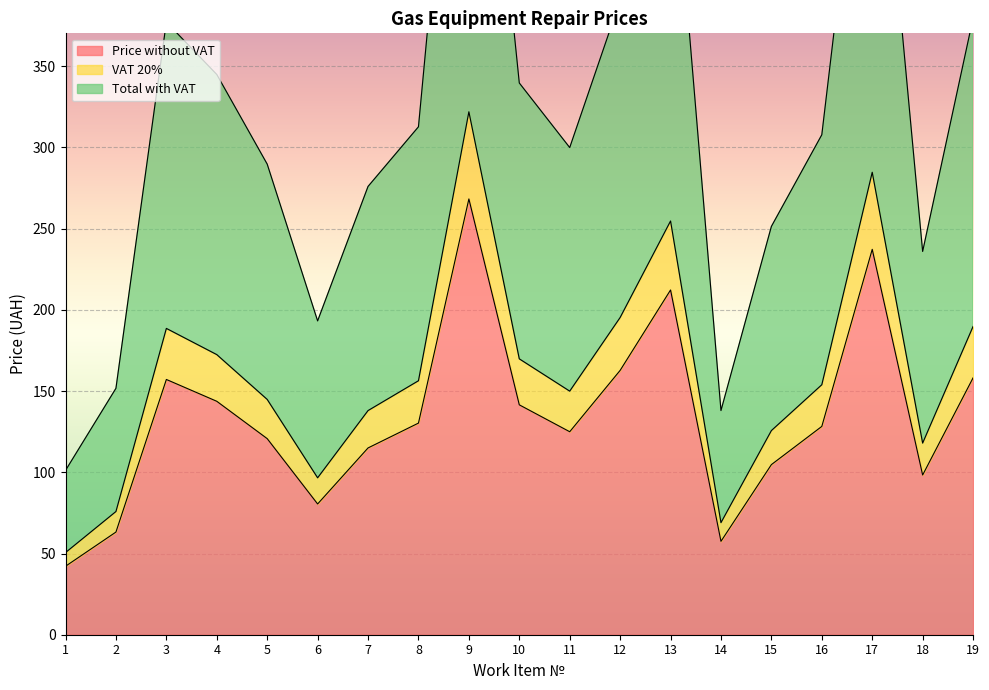

Reading left to right, extract all data points from this chart.

Price without VAT: 1=42.1	2=63.2	3=157.2	4=143.7	5=120.7	6=80.5	7=115.0	8=130.3	9=268.3	10=141.5	11=125.0	12=162.7	13=212.2	14=57.5	15=104.7	16=128.2	17=237.3	18=98.3	19=158.1
VAT 20%: 1=50.6	2=75.8	3=188.6	4=172.5	5=144.9	6=96.6	7=138.0	8=156.3	9=322.0	10=169.8	11=150.0	12=195.3	13=254.7	14=69.0	15=125.7	16=153.9	17=284.7	18=118.0	19=189.8
Total with VAT: 1=101.2	2=151.7	3=377.2	4=344.9	5=289.7	6=193.2	7=276.0	8=312.7	9=643.9	10=339.7	11=299.9	12=390.6	13=509.4	14=138.0	15=251.4	16=307.8	17=569.4	18=236.0	19=379.5